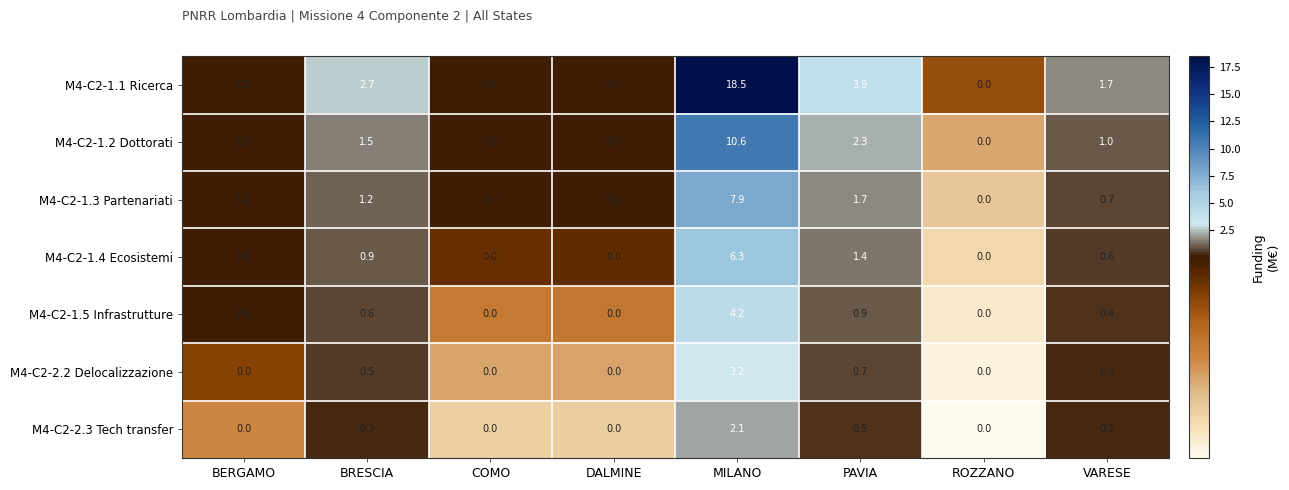

Rank the series by their maximum value, from highest to lowest.

M4-C2-1.1 Ricerca, M4-C2-1.2 Dottorati, M4-C2-1.3 Partenariati, M4-C2-1.4 Ecosistemi, M4-C2-1.5 Infrastrutture, M4-C2-2.2 Delocalizzazione, M4-C2-2.3 Tech transfer